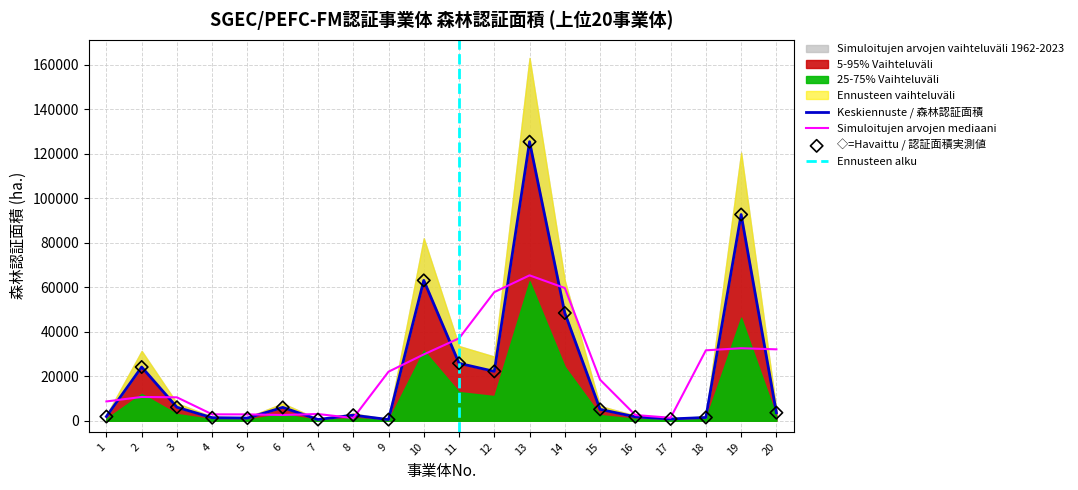

What is the ratio of the value at 16 to the value at 20?

0.5